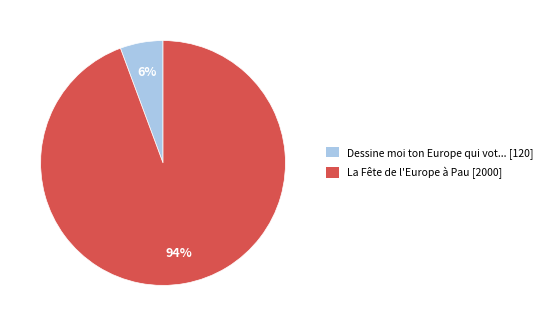

Does any single category account for the majority?

Yes